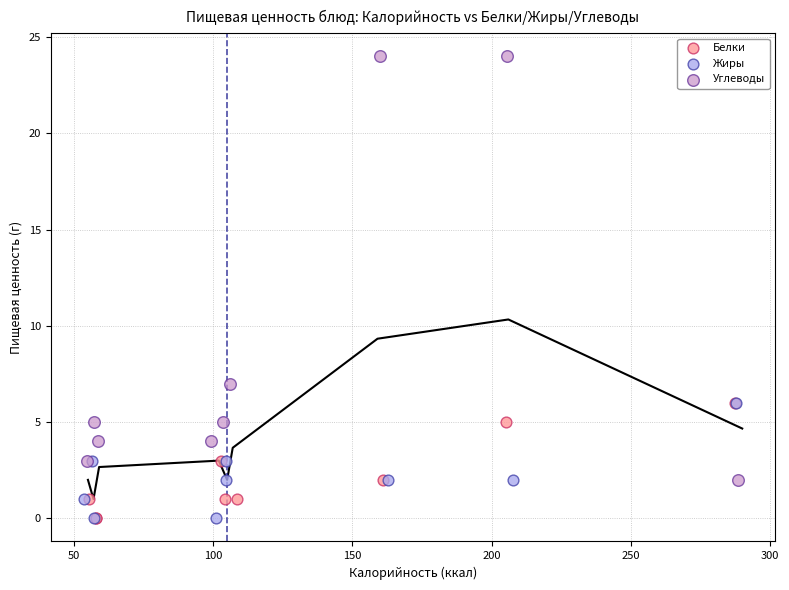

Which series has the widest spread of Y values?

Углеводы